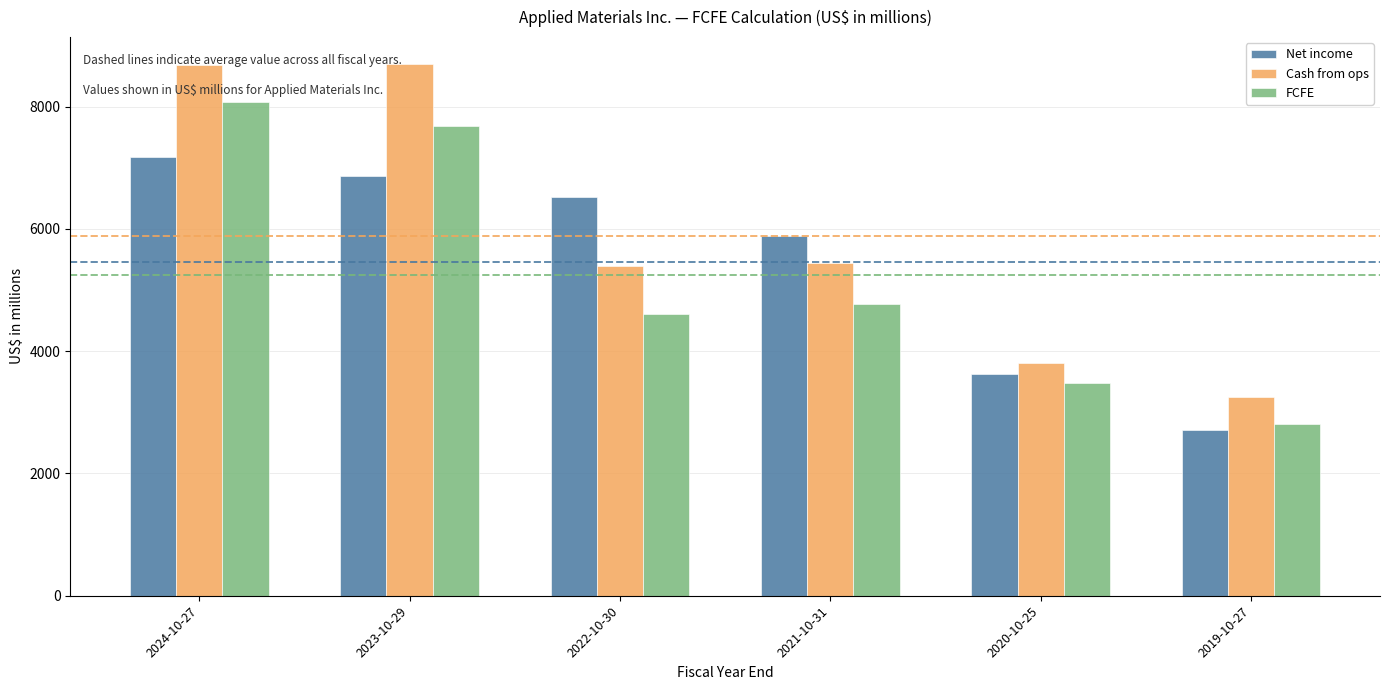

What is the difference between the Cash from ops values at 2020-10-25 and 2023-10-29?

4896